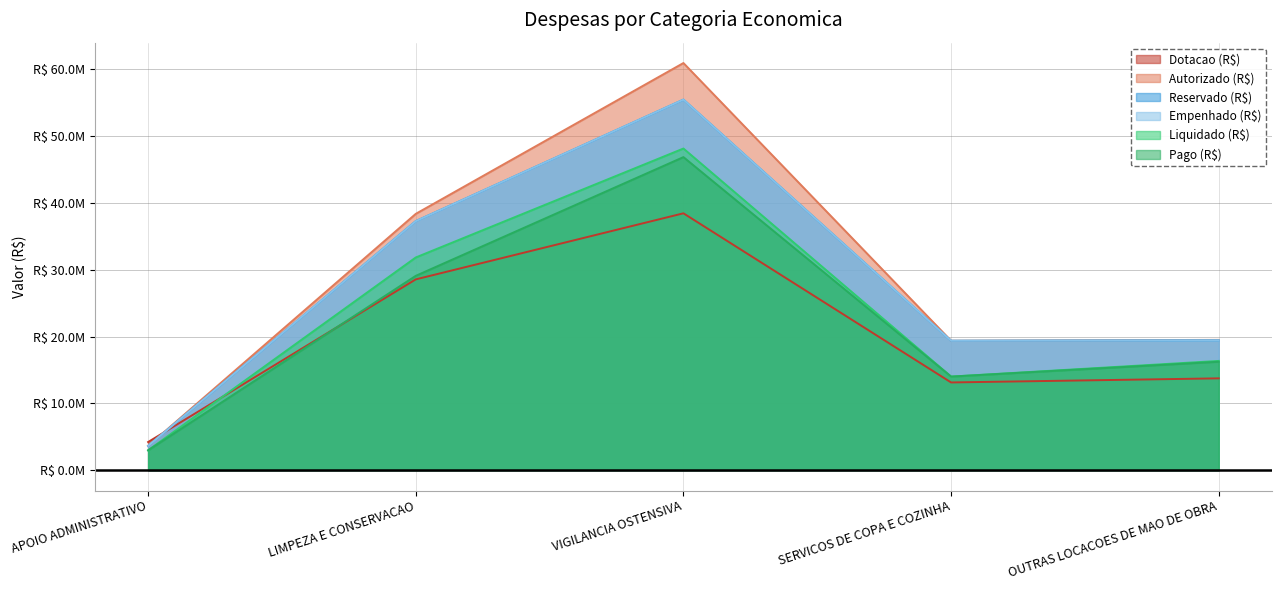

Is it true that Pago (R$) equals 29090926.5 at LIMPEZA E CONSERVACAO?

True